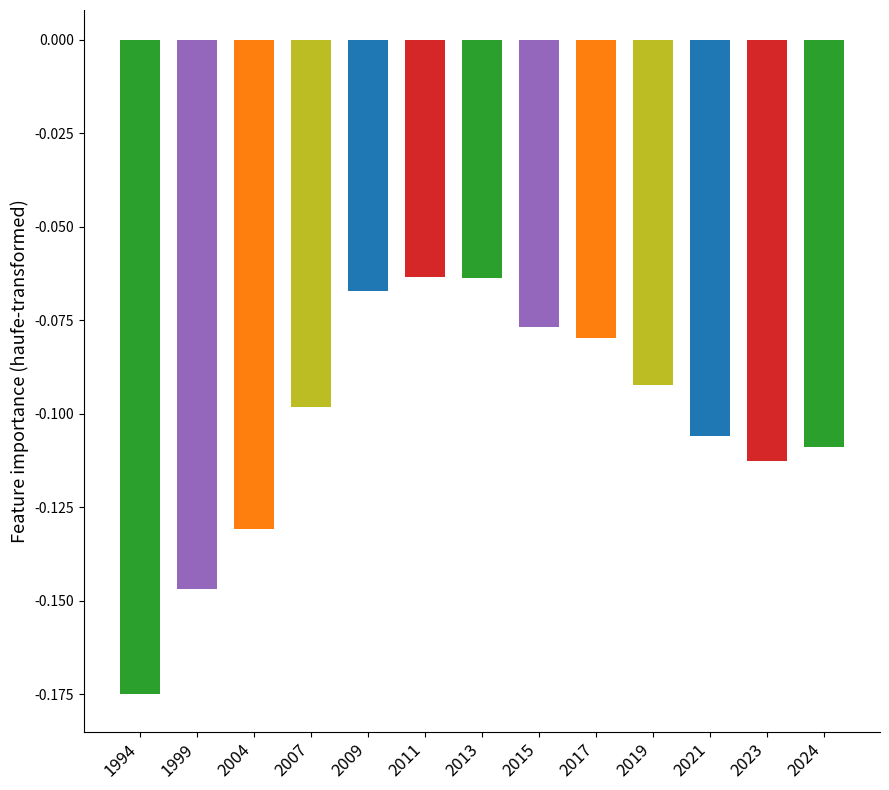

What is the sum of all values?

-1.3